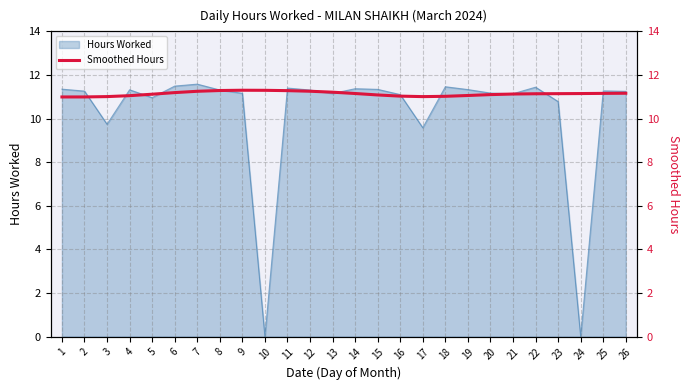

The Hours Worked series shows 16.6 at 22. True or false?

False